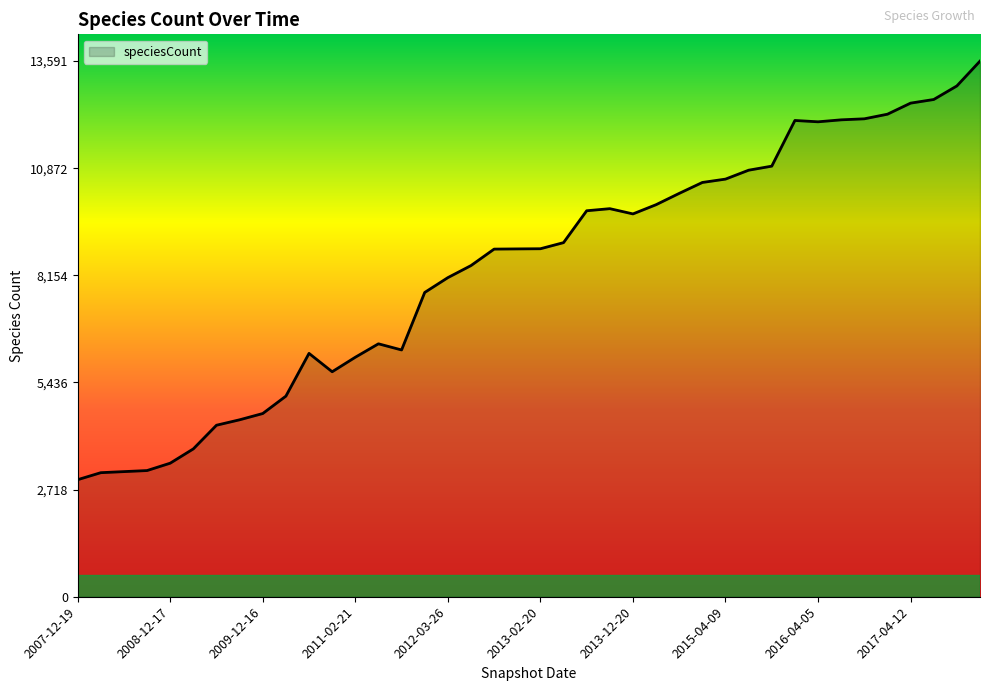

What is the difference between the maximum and minimum values?

10621